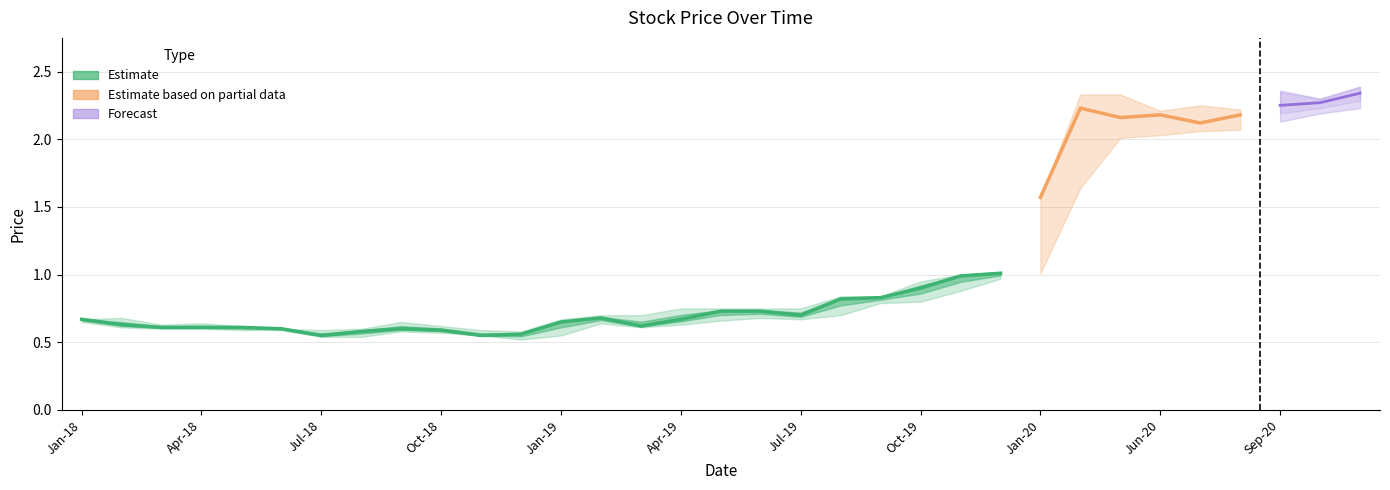

Does the chart have visible grid lines?

Yes